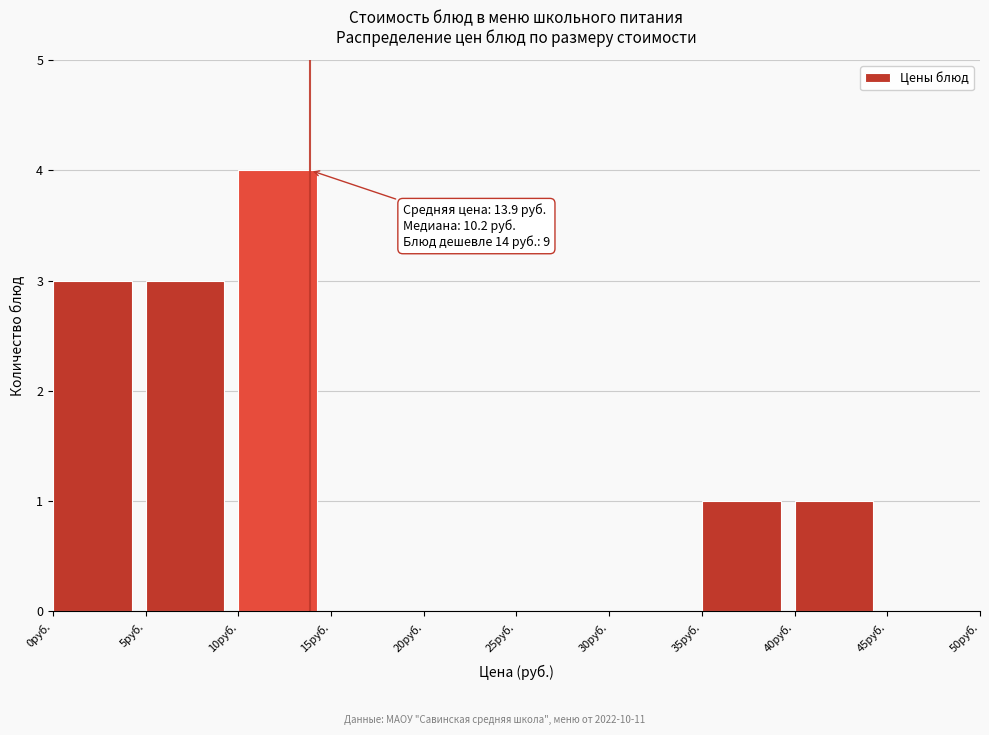

Over which range of the x-axis is the bar tallest?

10 to 15